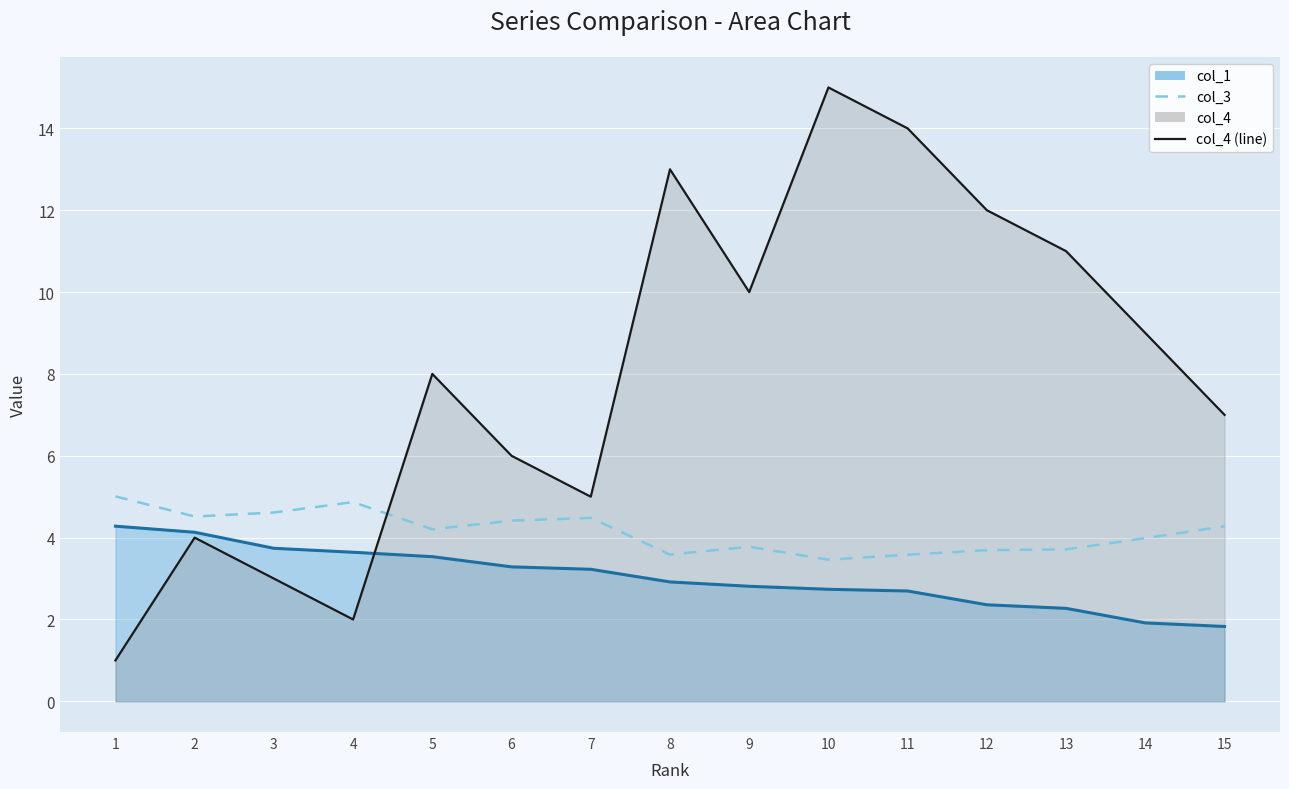

What is the value of the col_3 point at the 4th from the left?

4.9